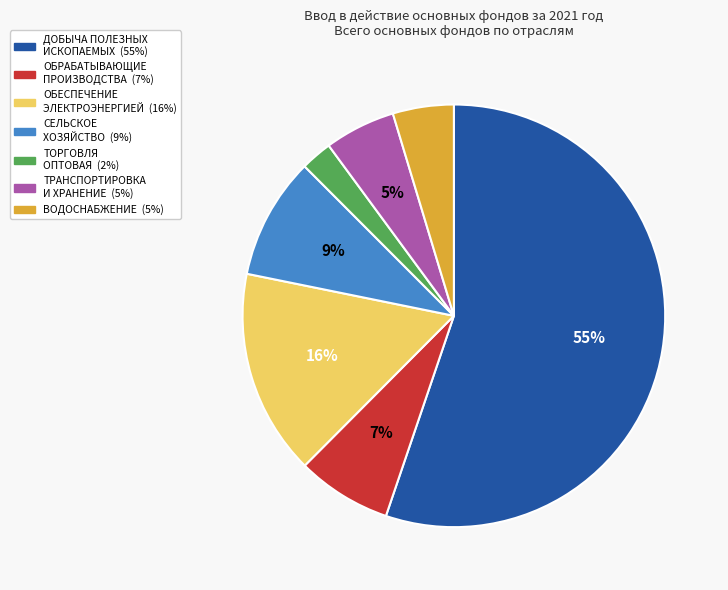

How many slices are in this pie chart?

7